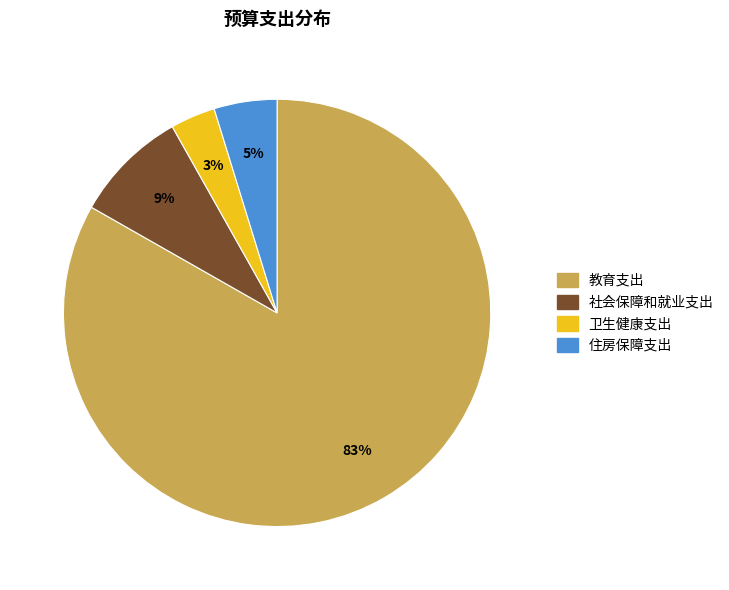

Do 社会保障和就业支出 and 卫生健康支出 together represent more than half of the pie?

No